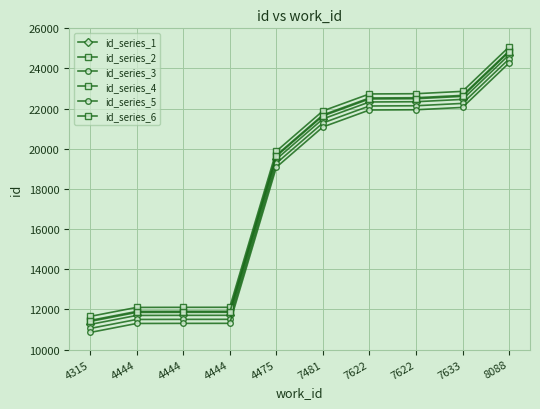

How many data points in id_series_6 are less than 21636?

5